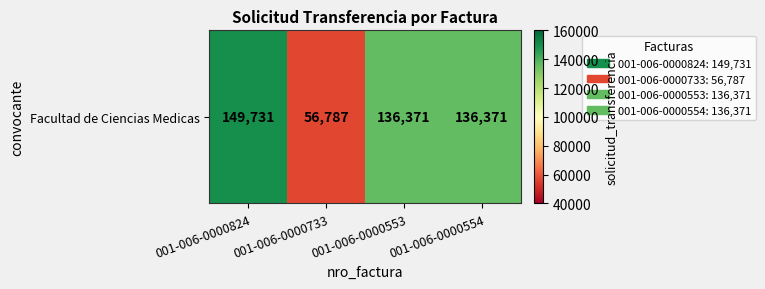

Reading left to right, what are all the values shown in this chart?

001-006-0000824=149731	001-006-0000733=56787	001-006-0000553=136371	001-006-0000554=136371